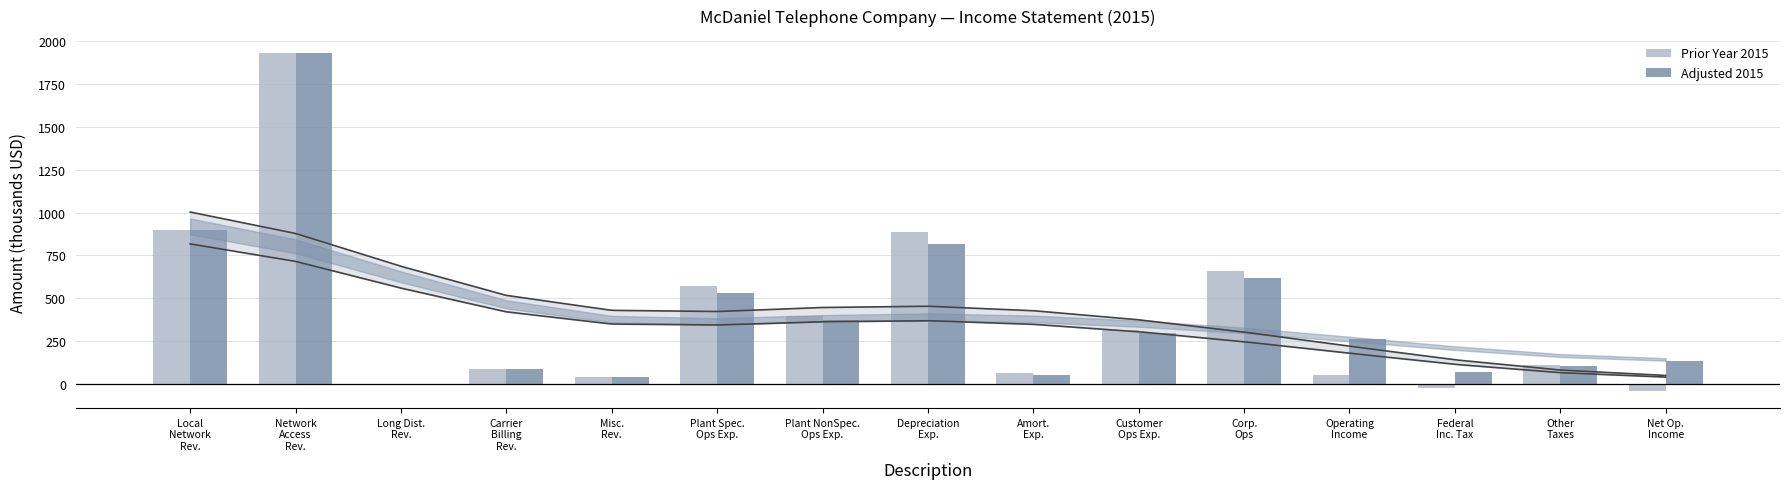

What is the sum of all Prior Year 2015 values?

5967.6